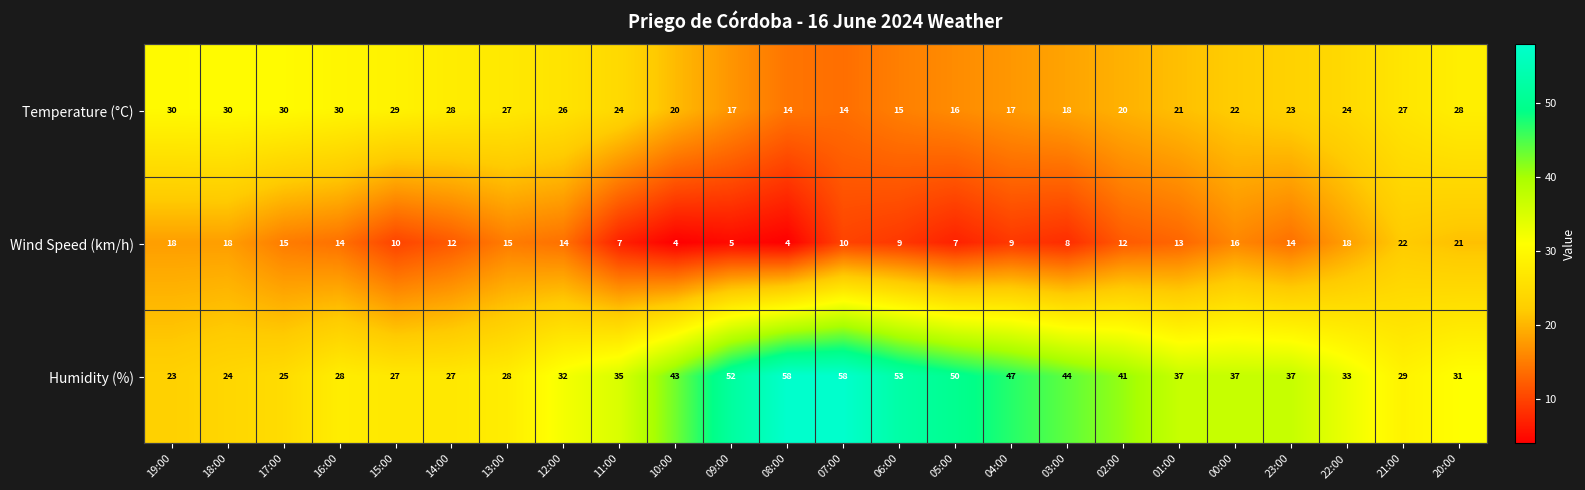

What is the difference between the second highest and second lowest values in the Temperature (°C) series?

16